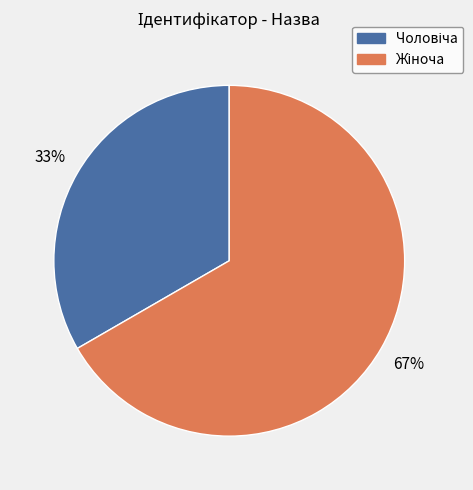

To the nearest percent, what is the average slice percentage?

50%